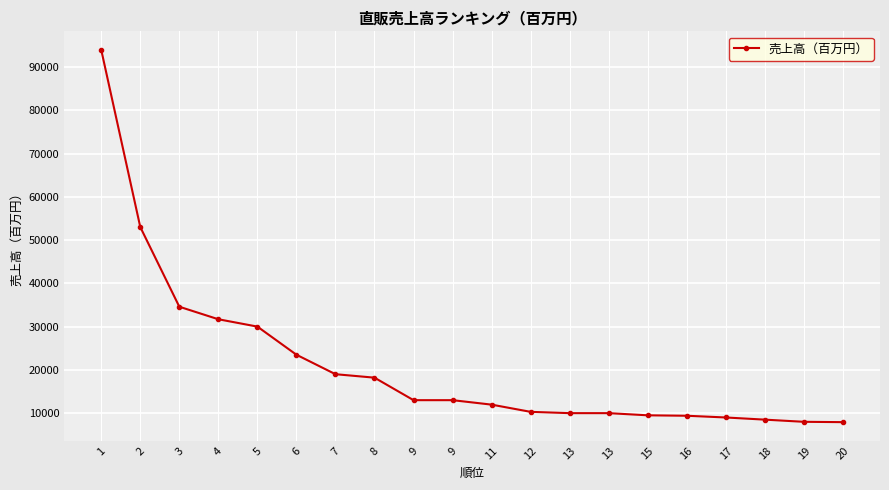

List the labels in order of value, largest first.

1, 2, 3, 4, 5, 6, 7, 8, 9, 9, 11, 12, 13, 13, 15, 16, 17, 18, 19, 20